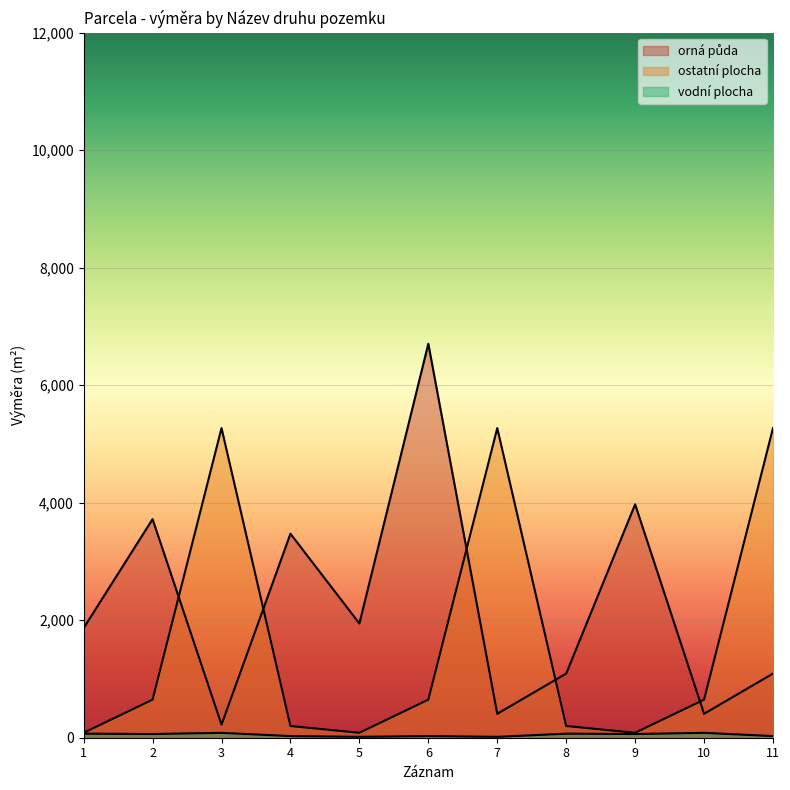

What is the minimum value shown in the chart?

15